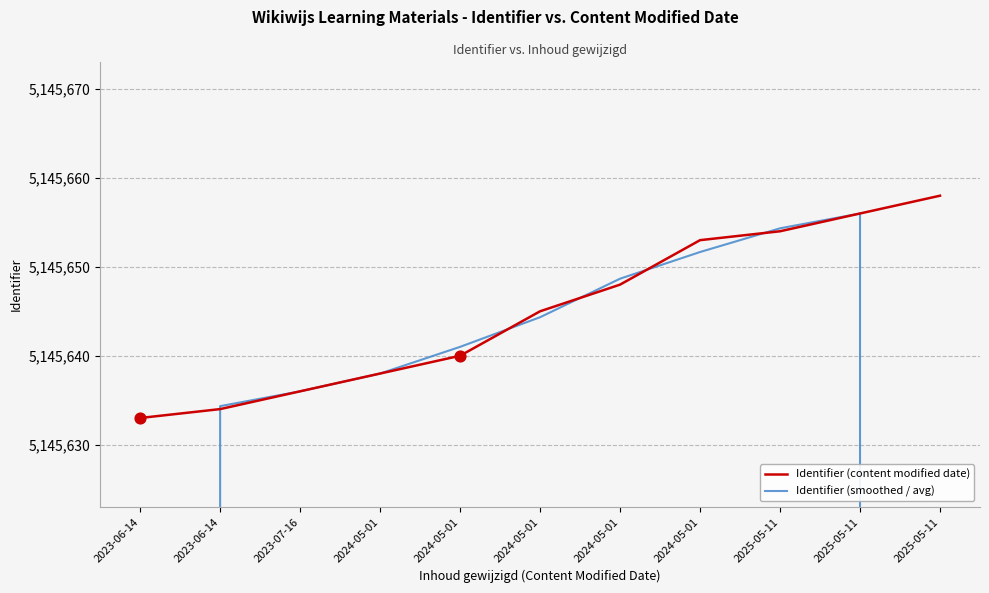

Which series has the largest total across all categories?

Identifier (content modified date)